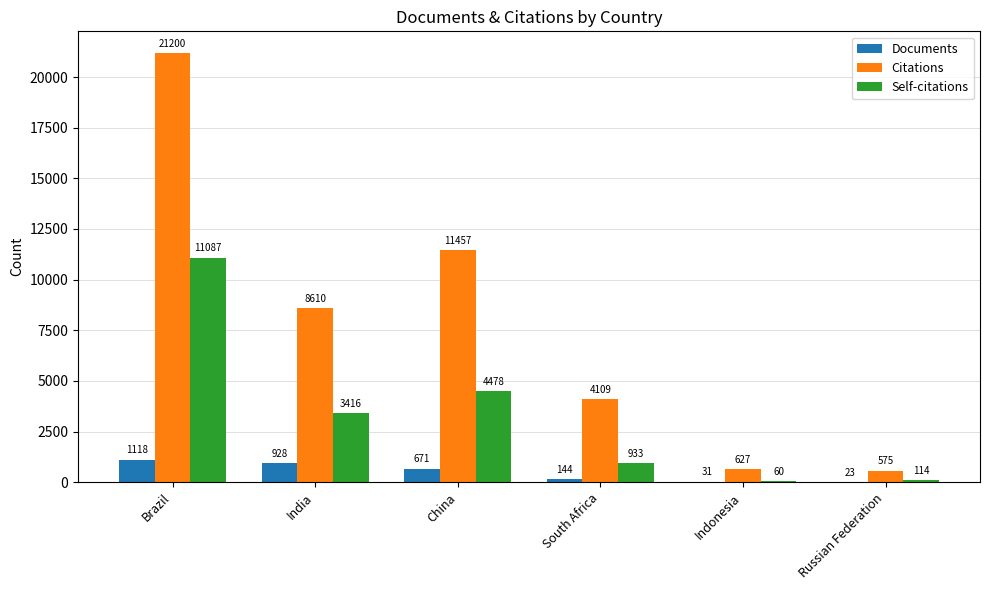

Is it true that Documents equals 1118 at Brazil?

True